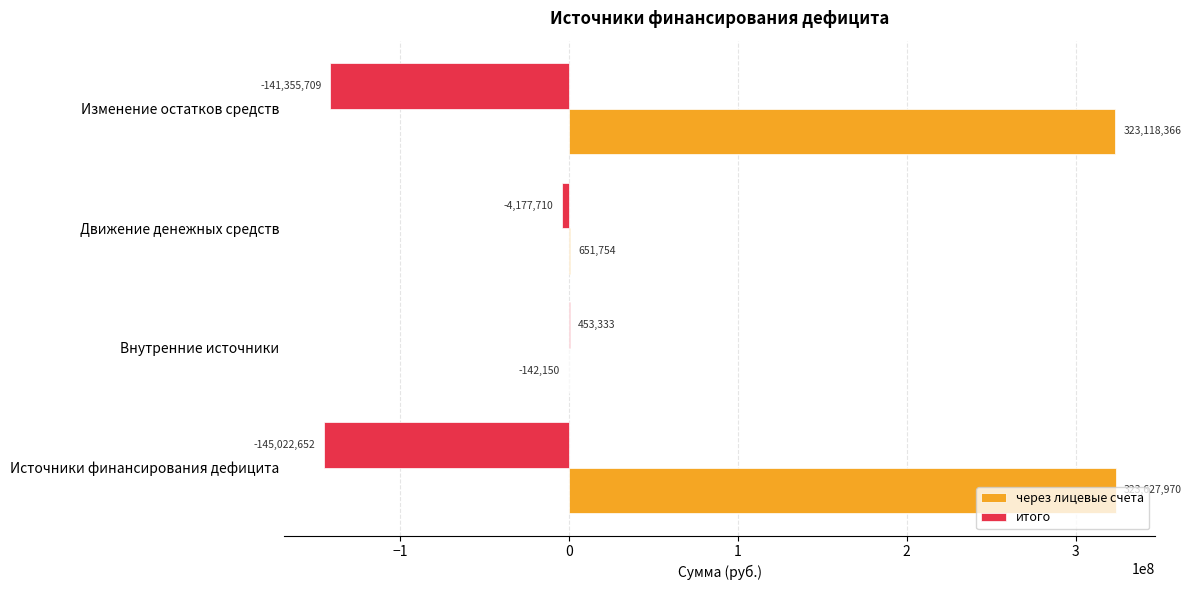

At which label does через лицевые счета reach its peak?

Источники финансирования дефицита